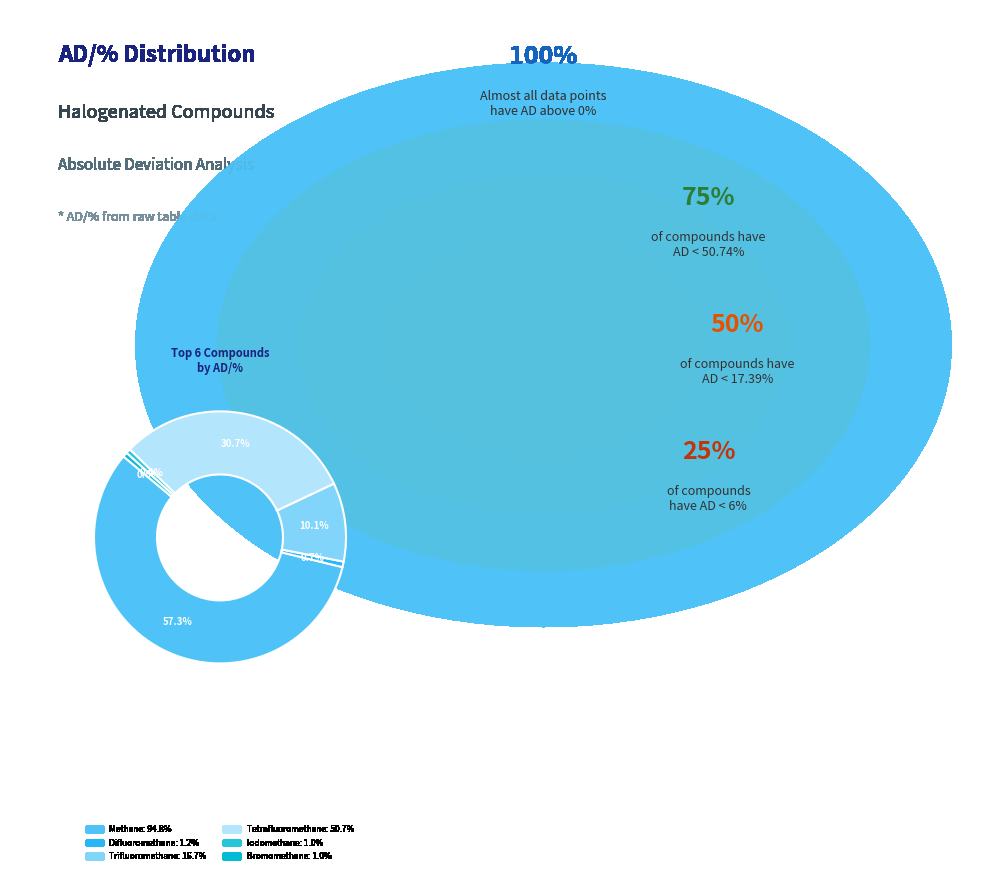

Count the number of slices in the pie.

6